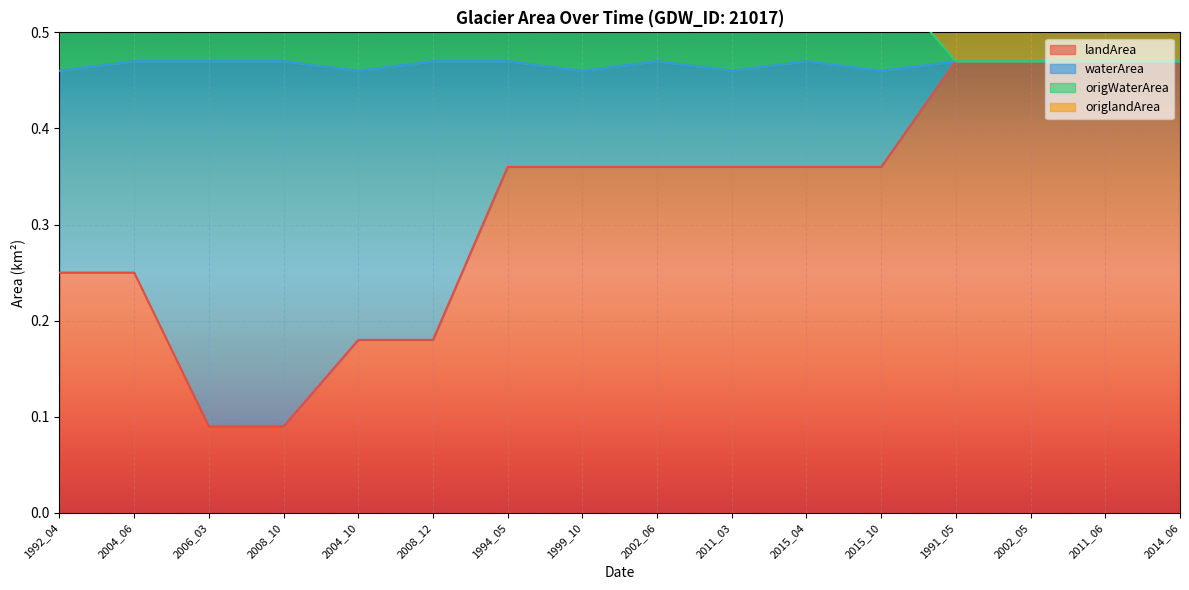

The value of landArea at 2004_10 is 0.3. True or false?

False